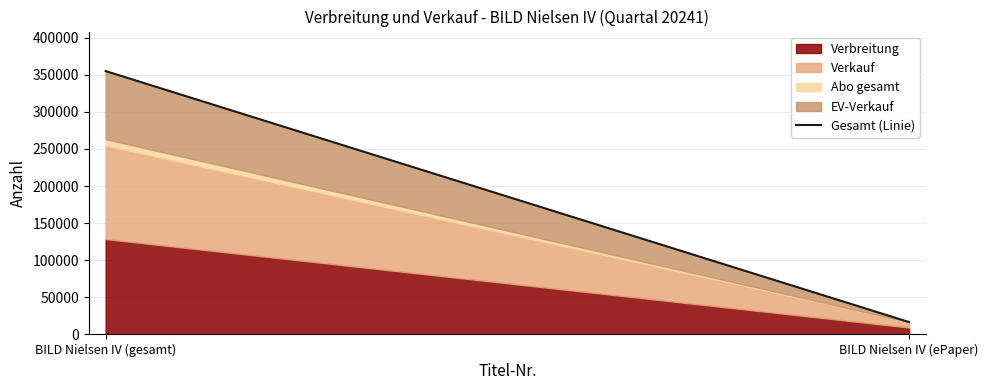

What is the maximum value shown in the chart?

354997